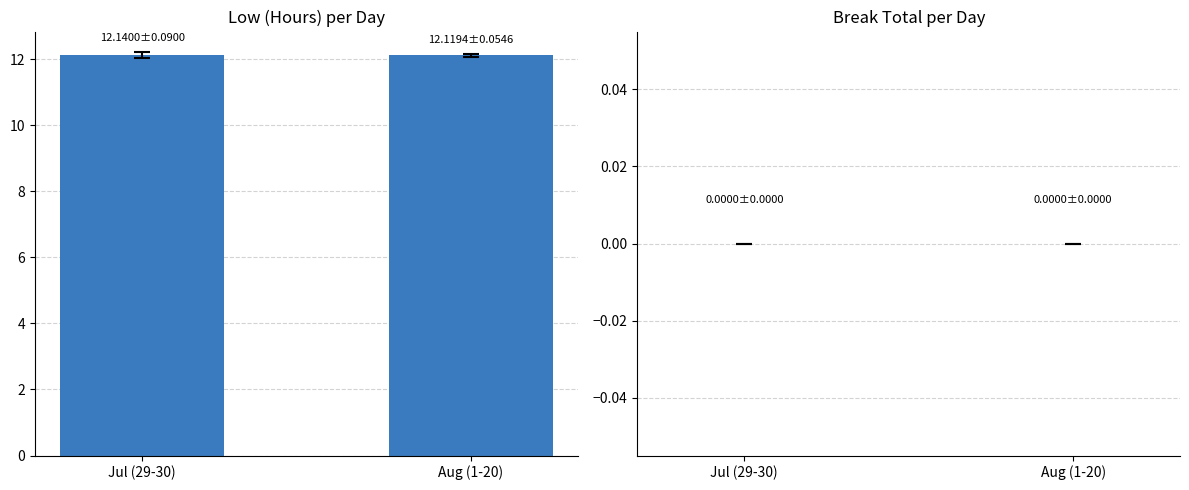

The value at Jul (29-30) is 17.0. True or false?

False